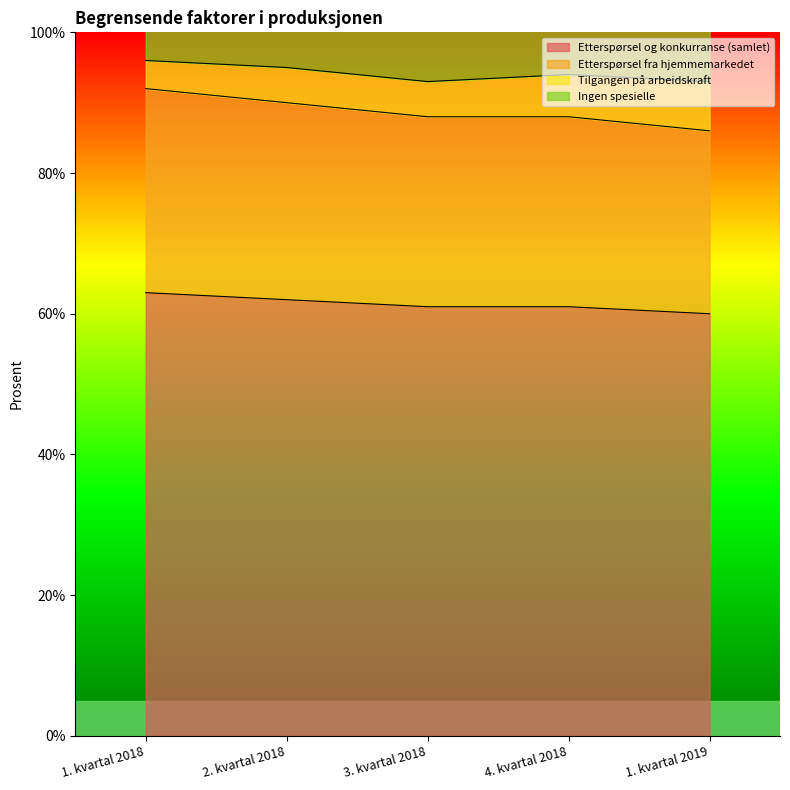

What position from the left is 1. kvartal 2019?

5